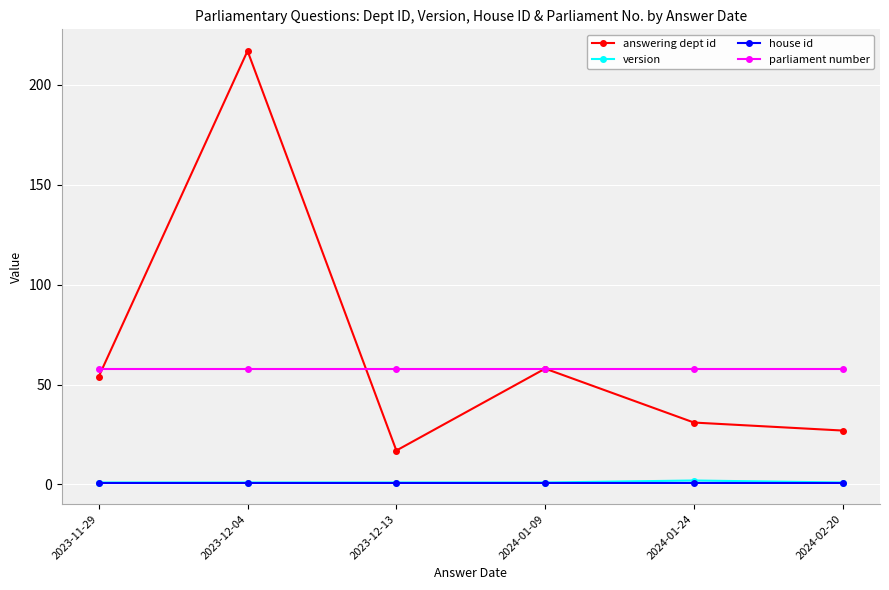

How many lines are shown in the chart?

4